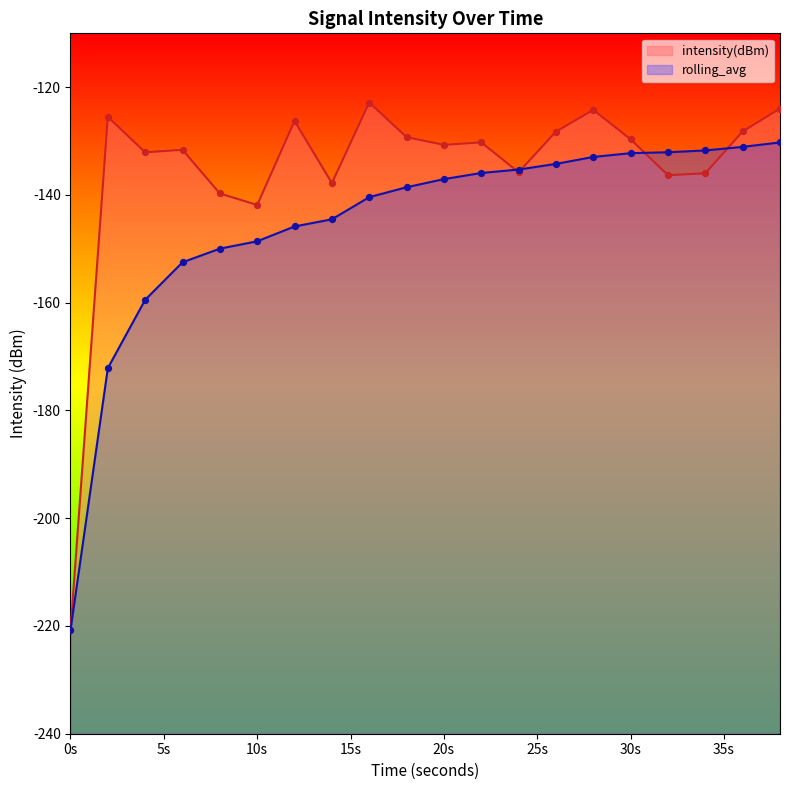

At how many categories does at least one series exceed -133?

15